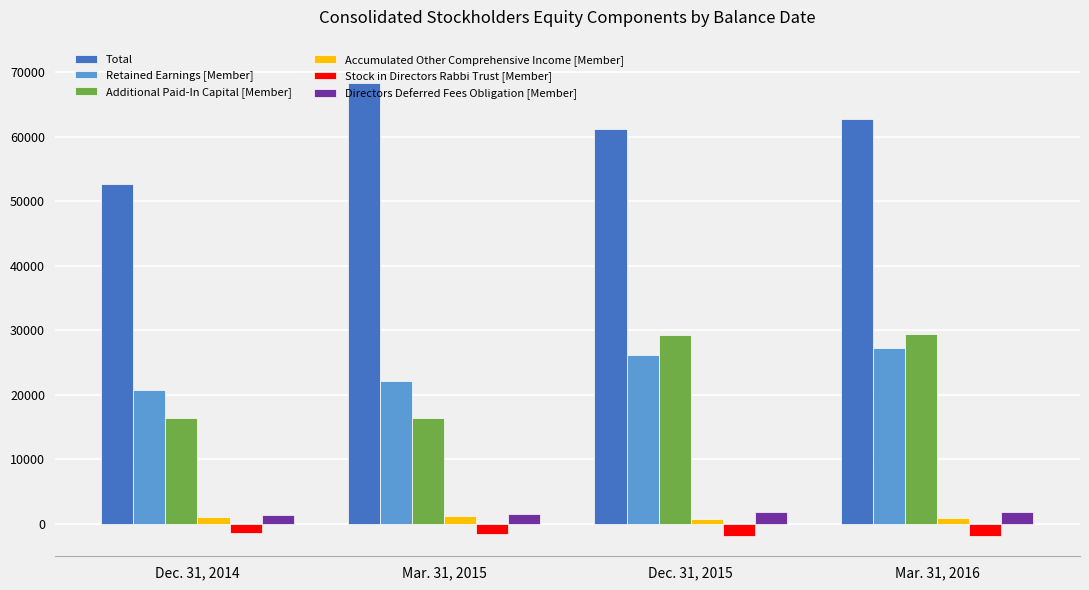

What is the sum of all Retained Earnings [Member] values?

96327